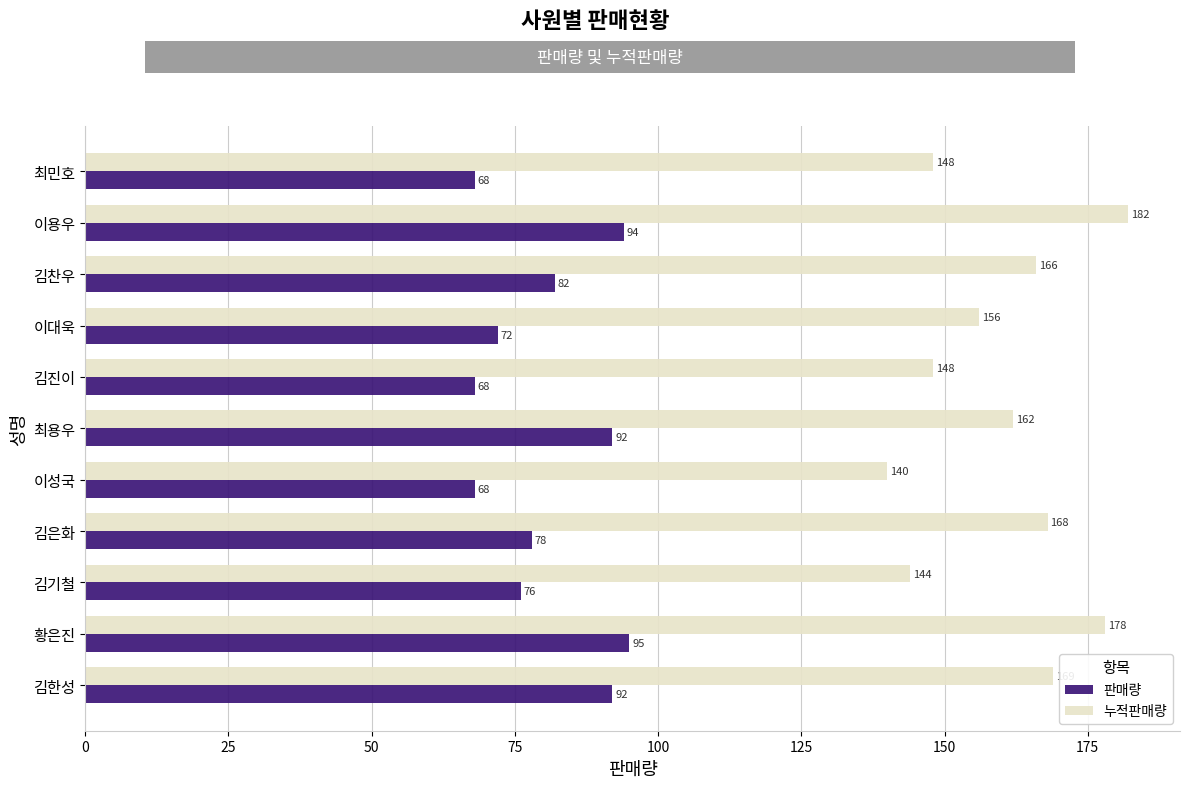

Which series has the widest spread of values?

누적판매량